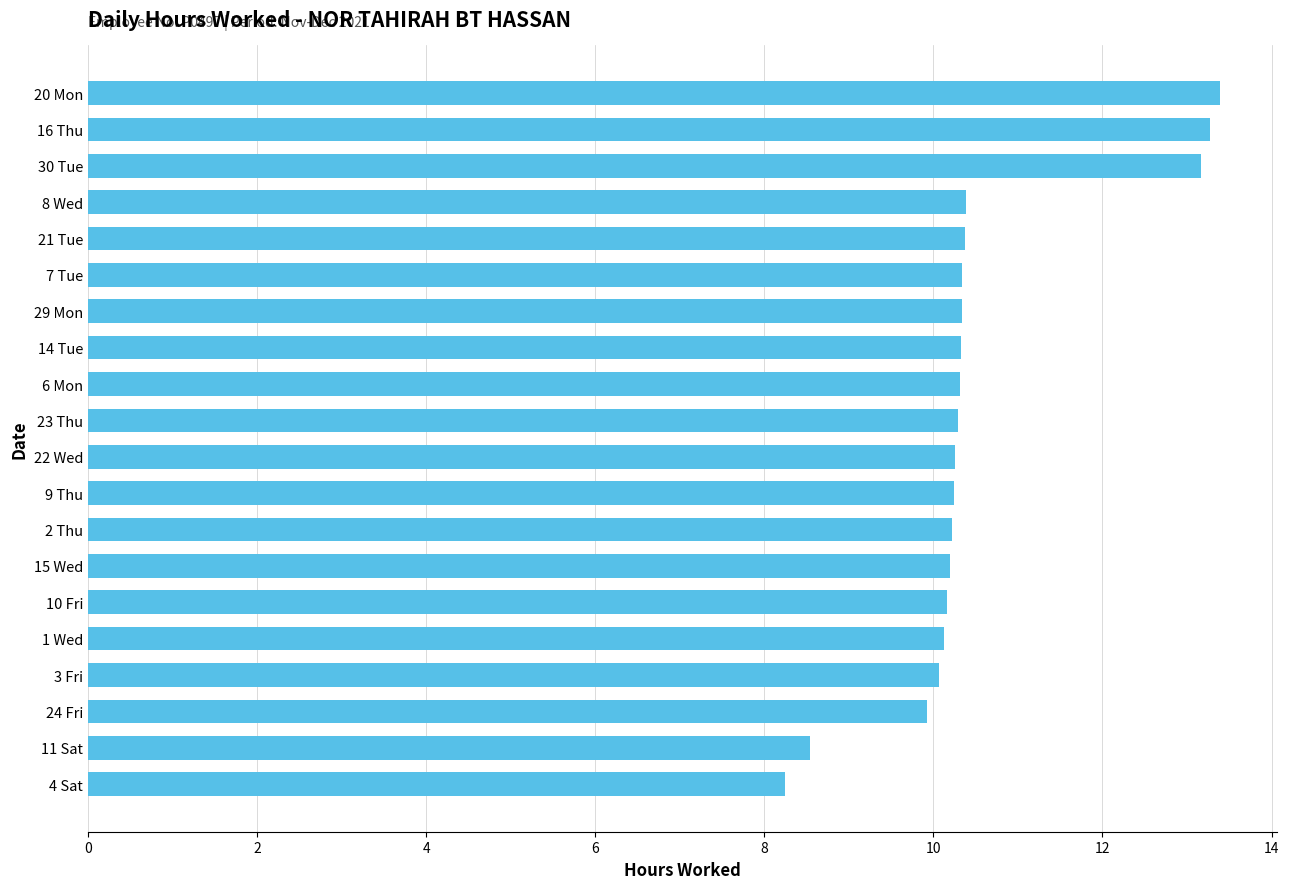

The value at 1 Wed is 10.1. True or false?

True